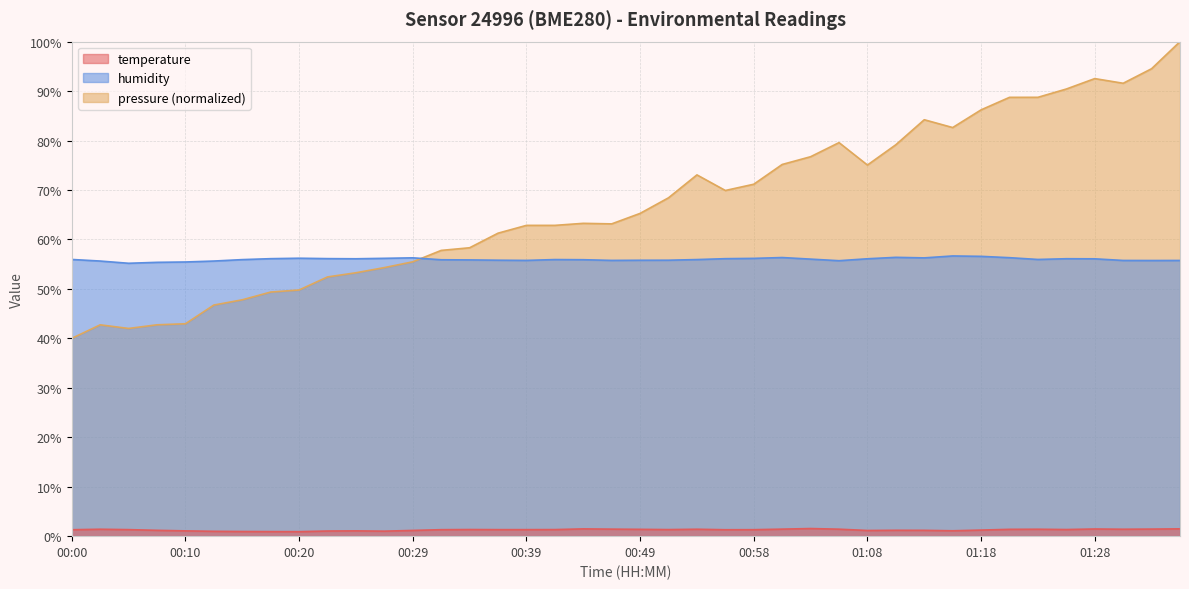

What is the difference between the maximum and minimum values in the temperature series?

0.6